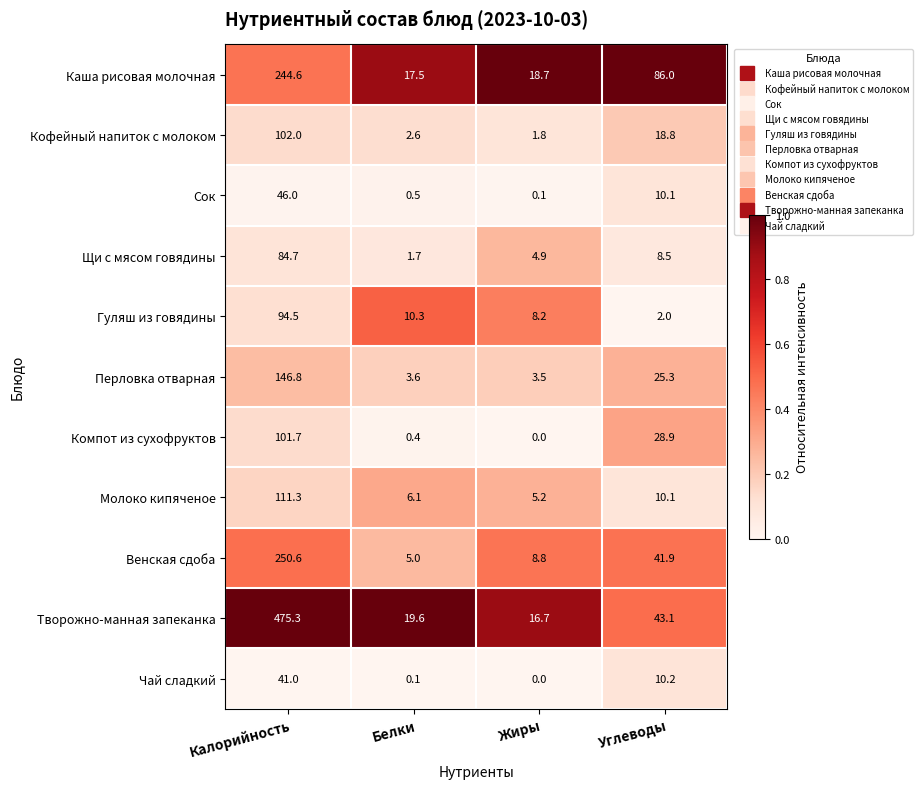

How many distinct data groups are displayed?

11